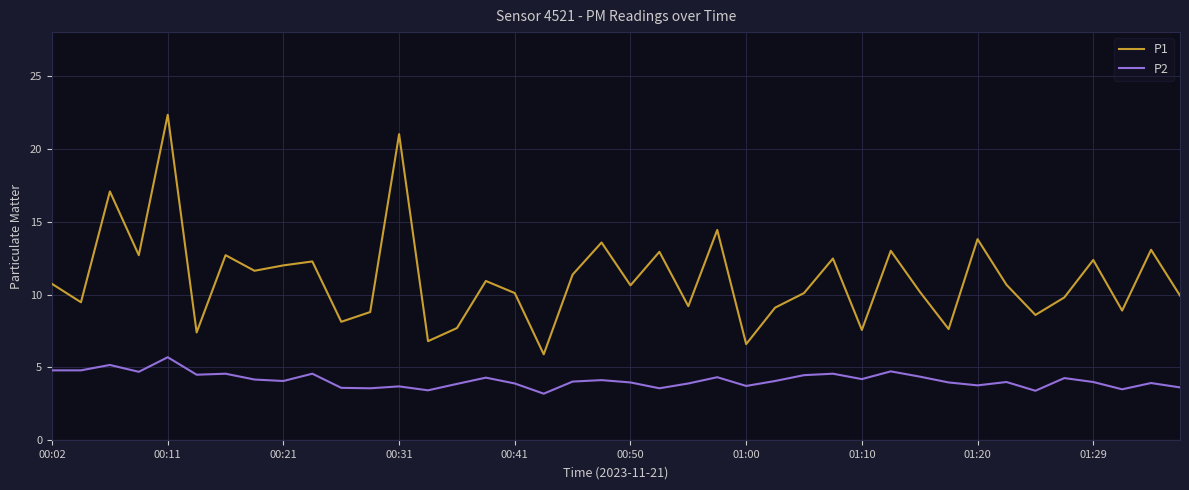

Does the chart have visible grid lines?

Yes